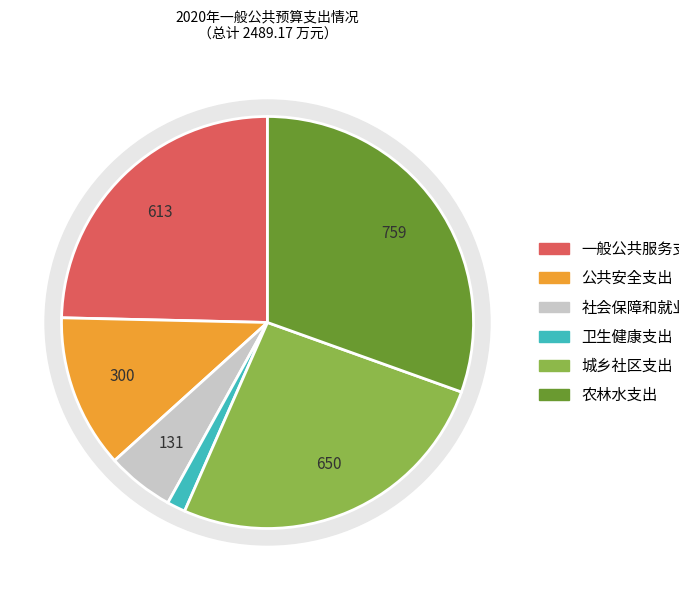

To the nearest percent, what is the difference between the largest and smallest slice percentages?

29%